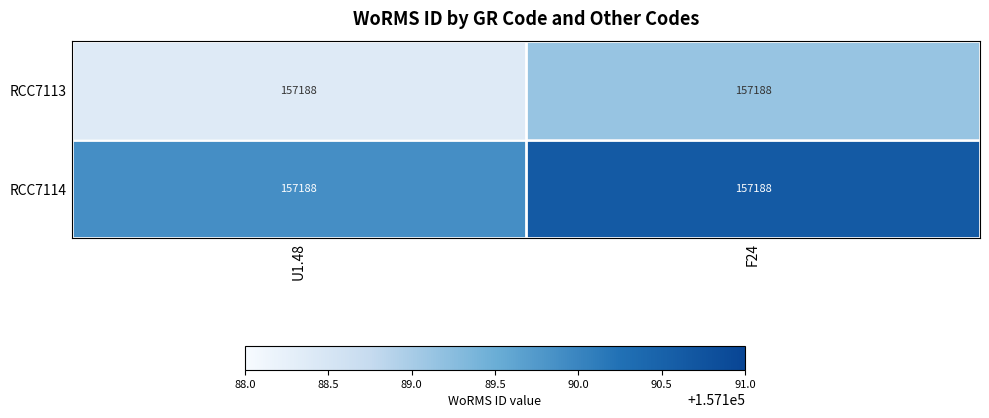

Reading left to right, list all the values displayed in this chart.

RCC7113: U1.48=157188	F24=157188
RCC7114: U1.48=157188	F24=157188